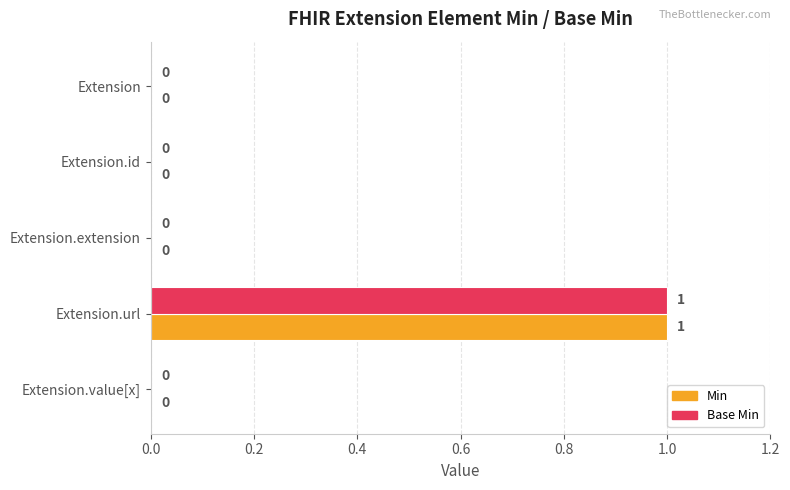

At which category is the sum across all series the highest?

Extension.url